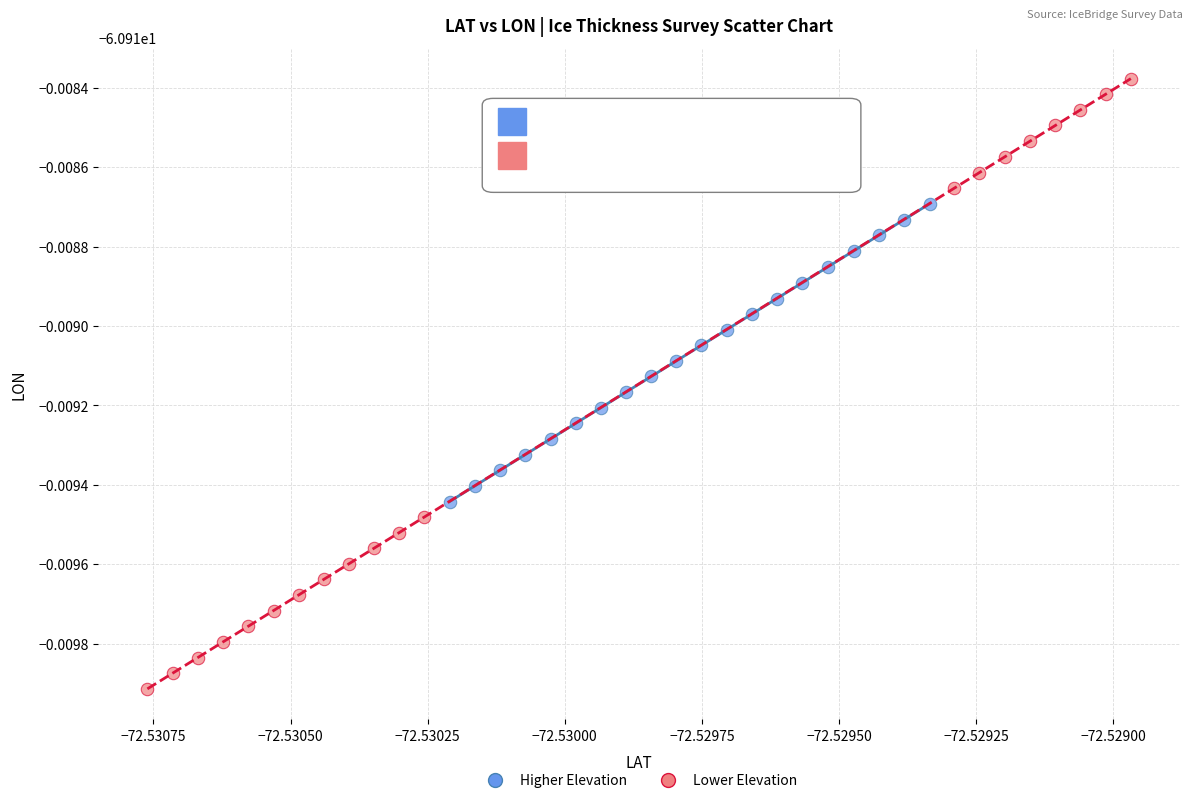

Which series reaches the maximum Y coordinate?

Lower Elevation